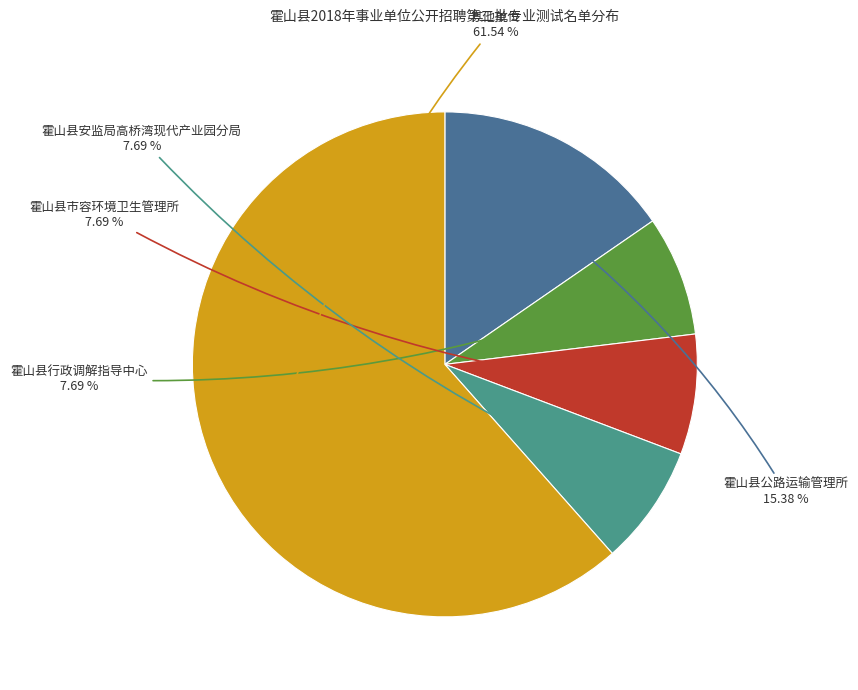

Does any single category account for the majority?

Yes